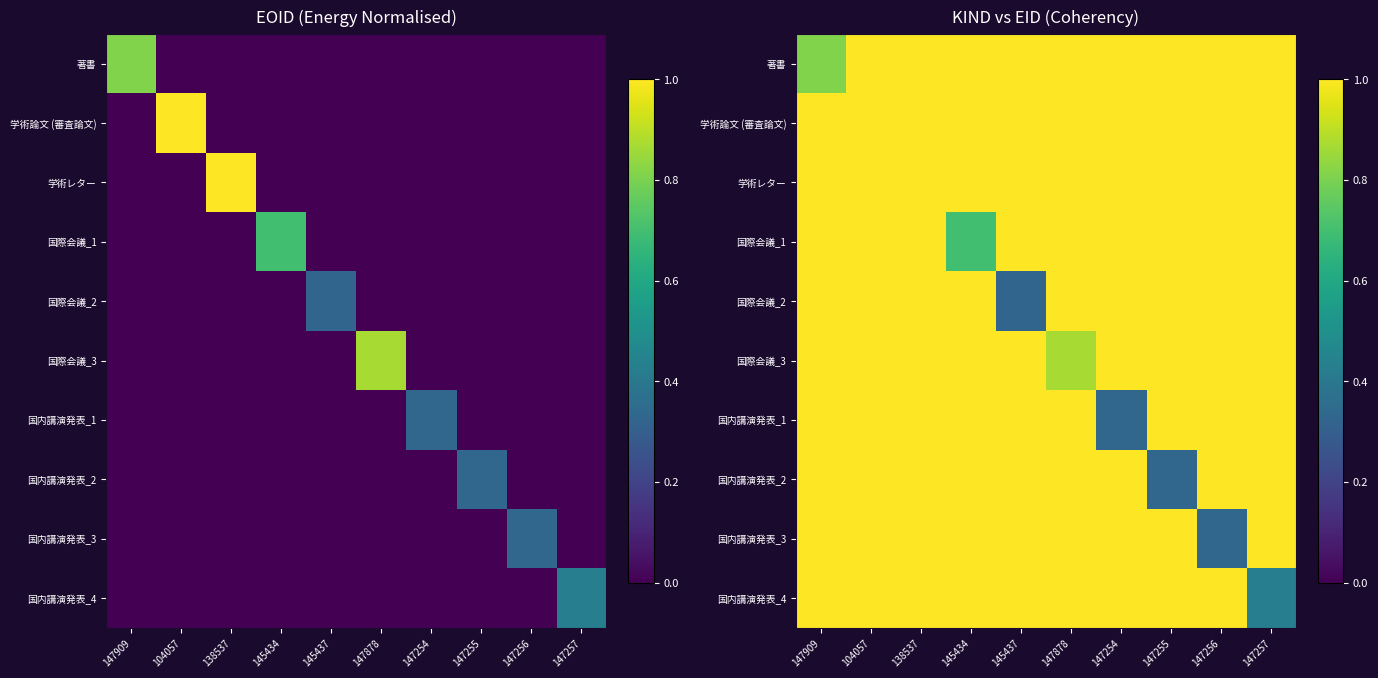

What is the highest value of the 学術レター series?

1.0